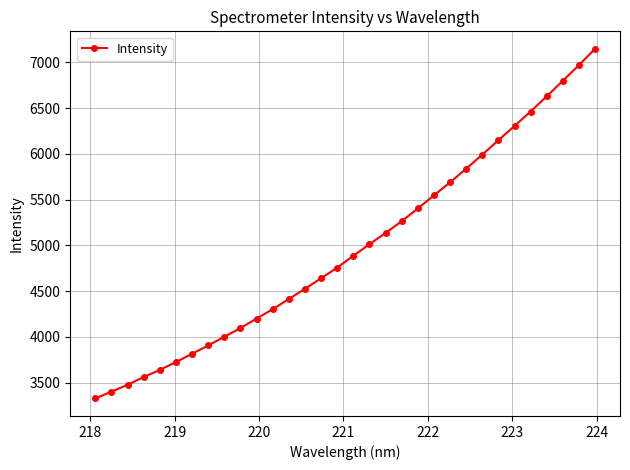

What is the maximum value shown in the chart?

7147.0